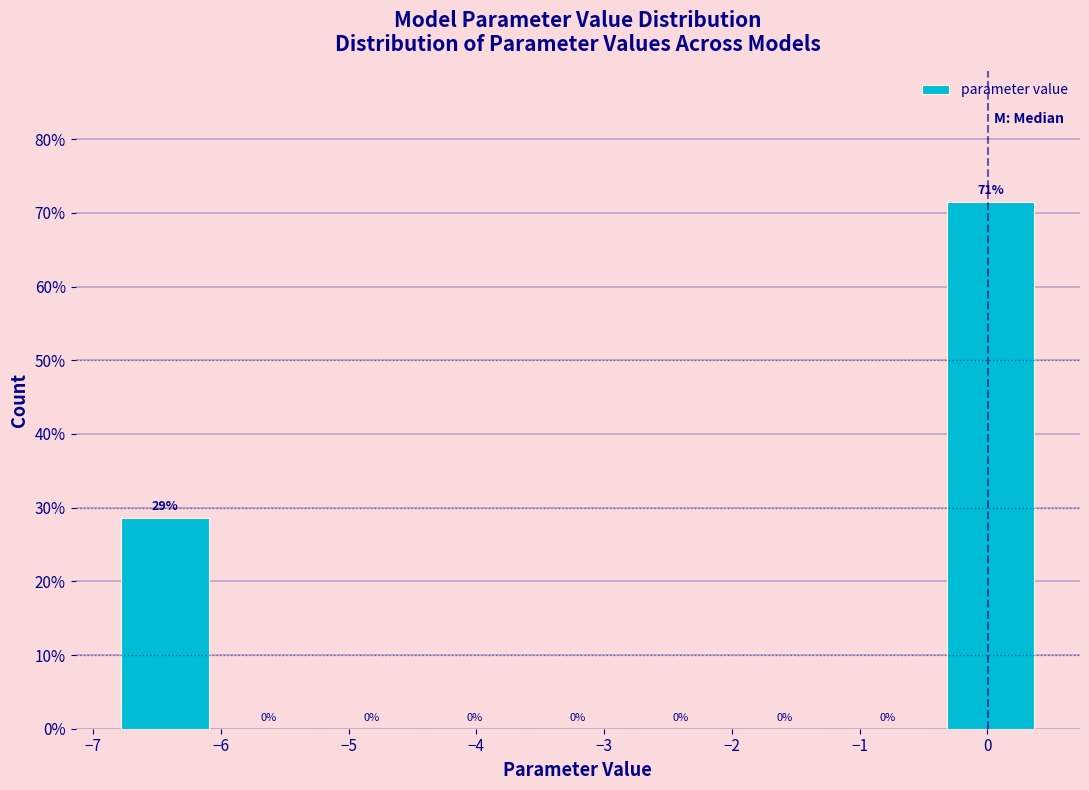

Over which range of the x-axis is the bar tallest?

-0.4 to 0.4